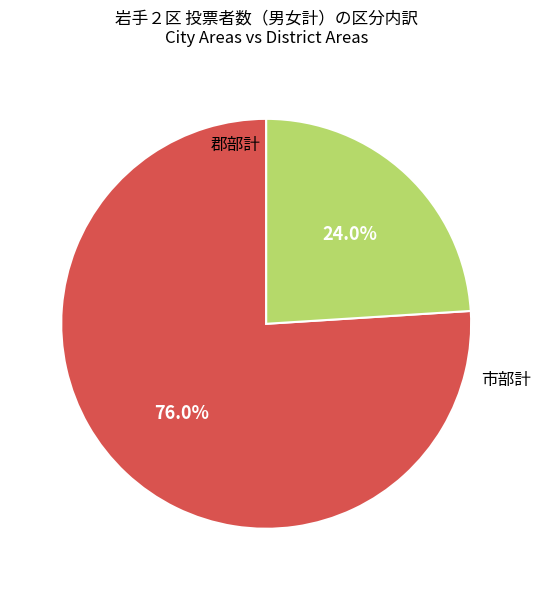

Does any single category account for the majority?

Yes